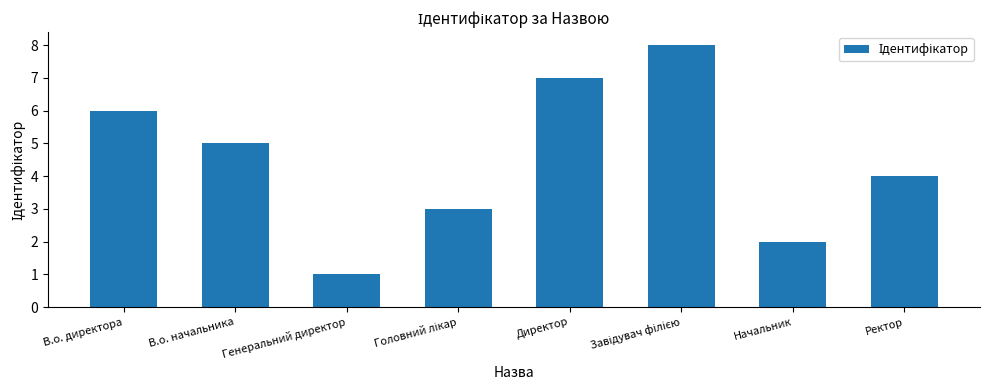

What is the greatest value displayed?

8